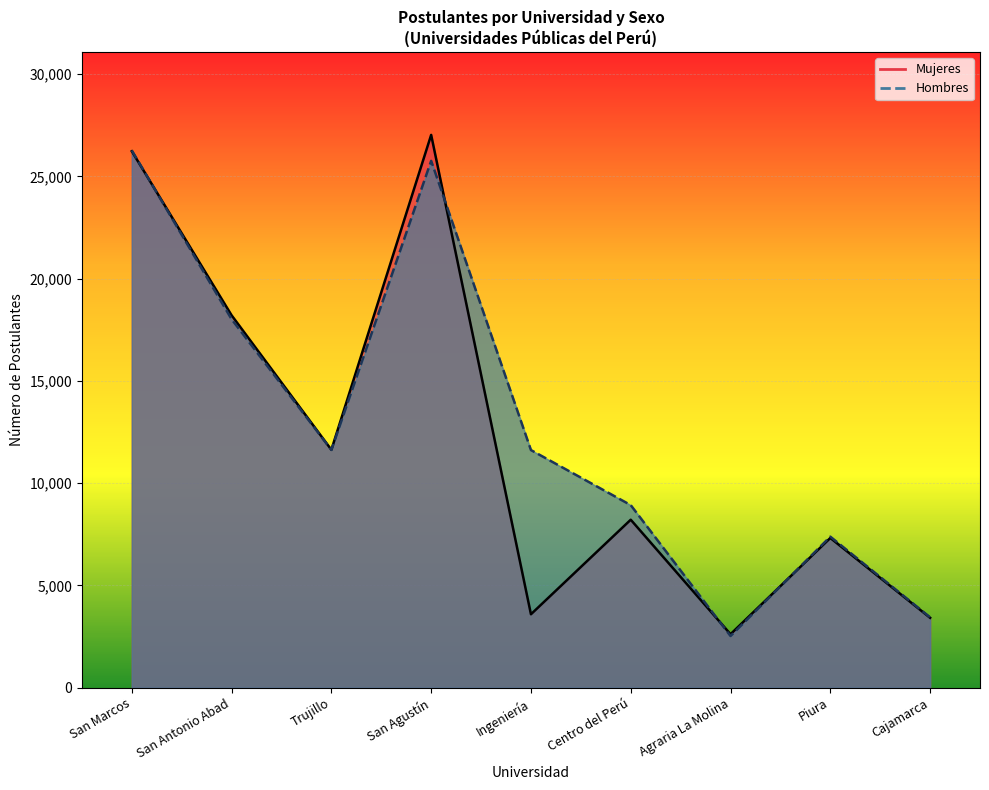

Reading left to right, transcribe all the data shown in this chart.

Mujeres: San Marcos=26234	San Antonio Abad=18210	Trujillo=11632	San Agustín=27032	Ingeniería=3589	Centro del Perú=8213	Agraria La Molina=2614	Piura=7320	Cajamarca=3416
Hombres: San Marcos=26275	San Antonio Abad=18018	Trujillo=11625	San Agustín=25764	Ingeniería=11619	Centro del Perú=8926	Agraria La Molina=2525	Piura=7385	Cajamarca=3438